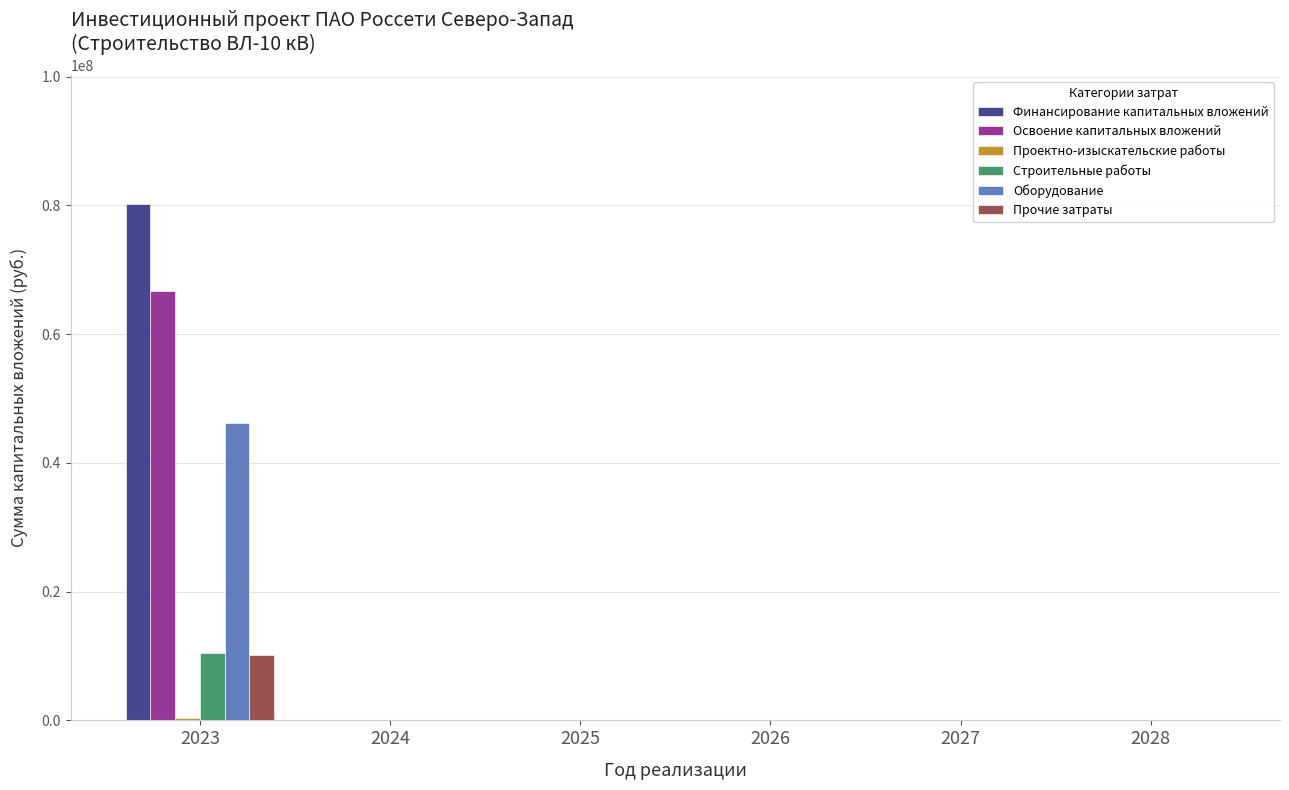

At which category does the chart reach its peak across all series?

2023